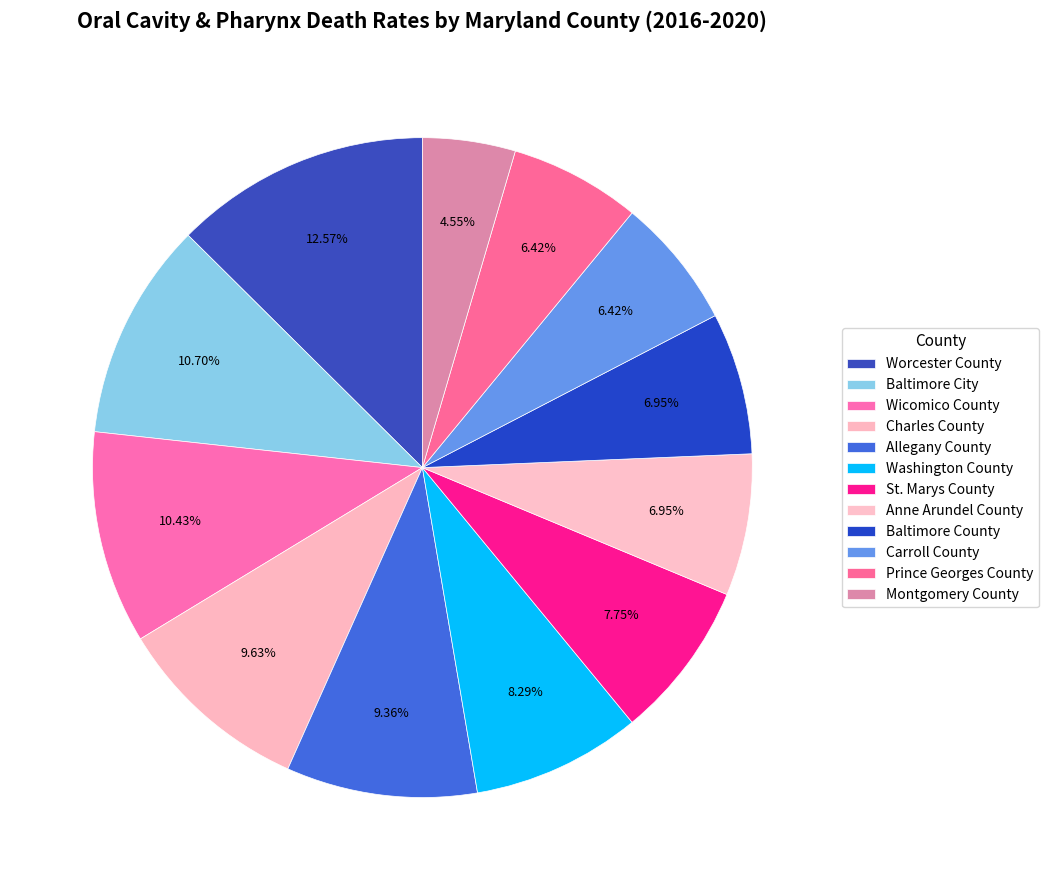

How many segments does this pie chart have?

12